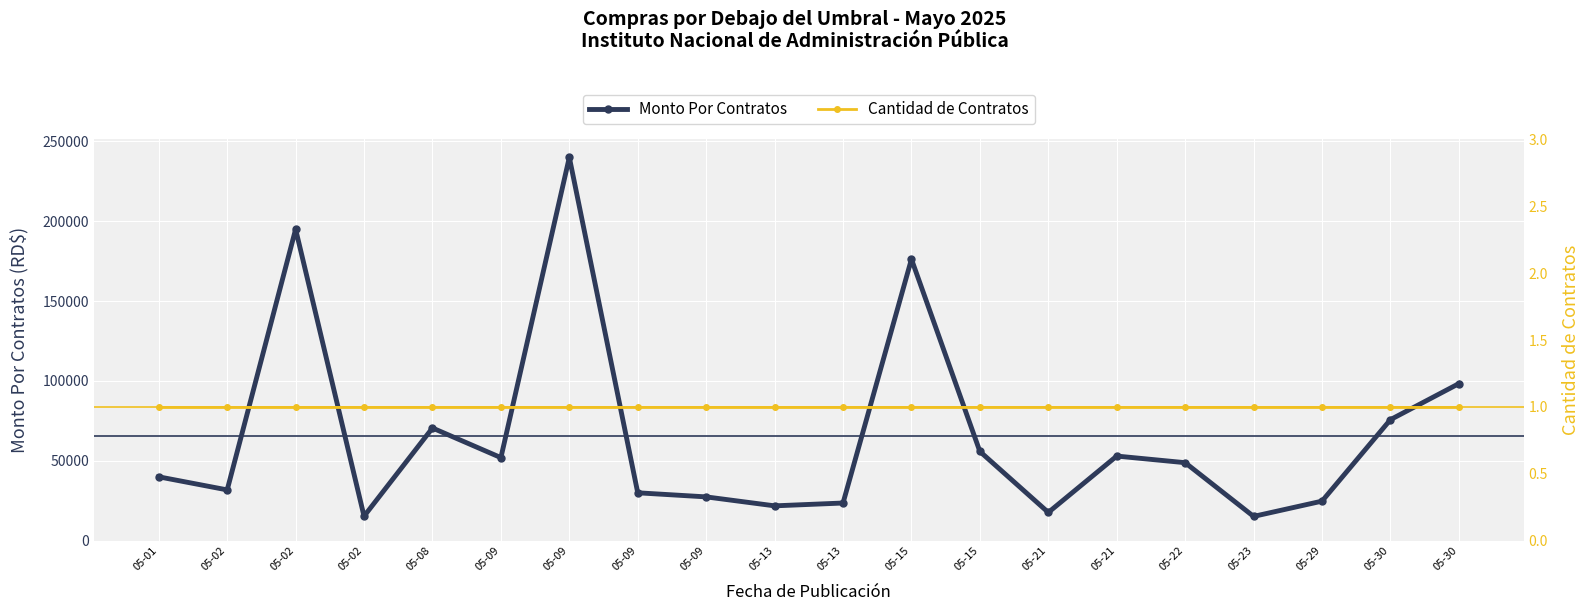

Reading left to right, list all the values displayed in this chart.

Monto Por Contratos: 40000	31818	195000	15340	70564	52022	240000	30000	27441	21830	23600	176263	55867	17700	53000	48852	15222	24780	75802	98353
Cantidad de Contratos: 1	1	1	1	1	1	1	1	1	1	1	1	1	1	1	1	1	1	1	1